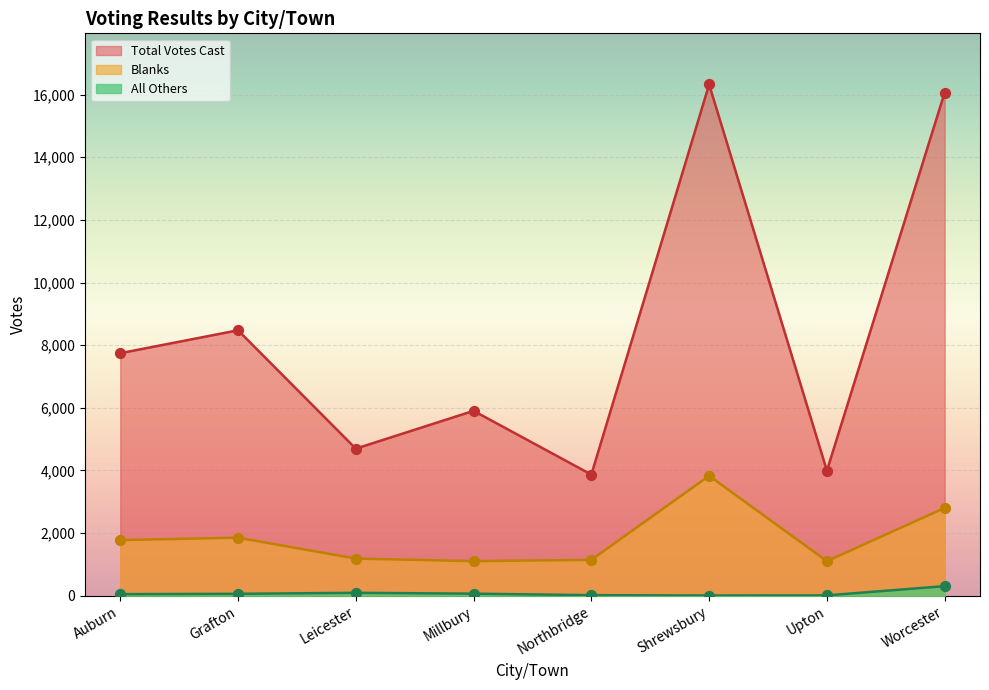

Which series has the largest total across all categories?

Total Votes Cast